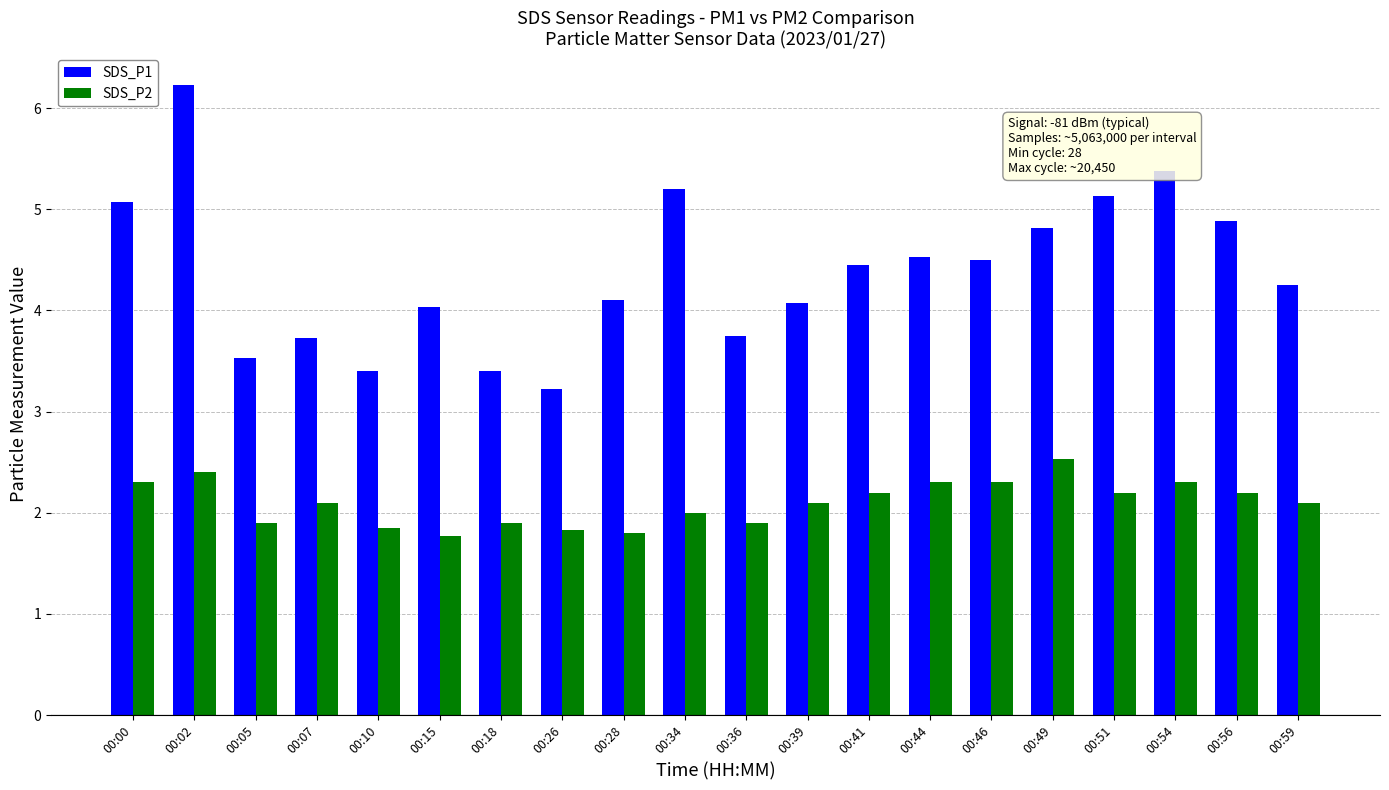

Is the value of SDS_P2 at 00:39 greater than the value of SDS_P1 at 00:54?

No